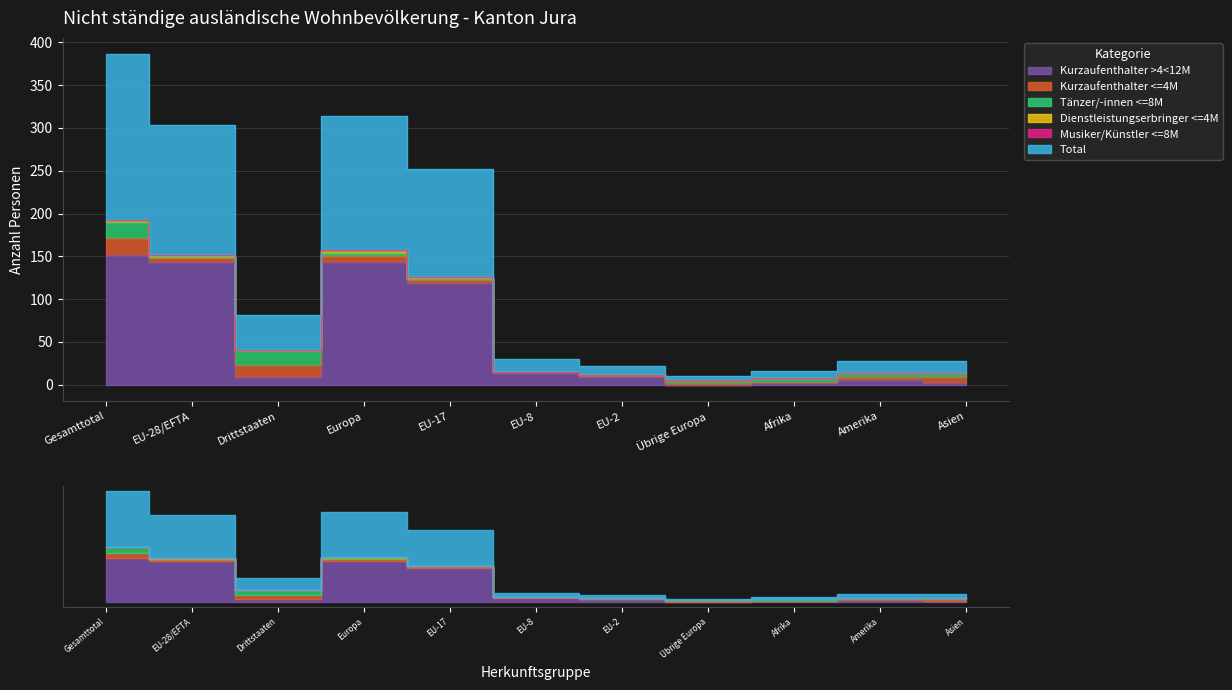

How many categories are shown in the chart?

11